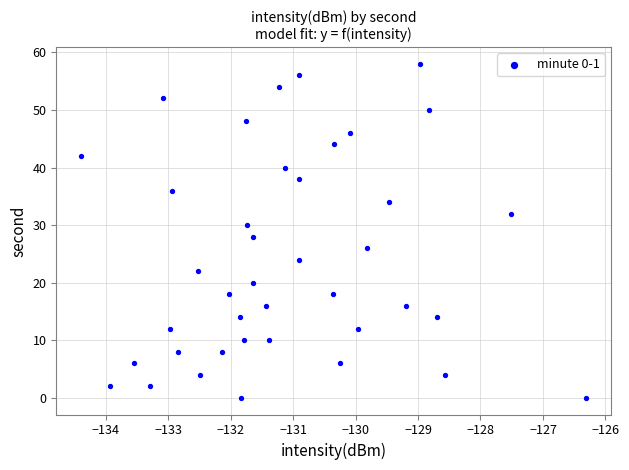

What is the range of Y values (max minus min)?

58